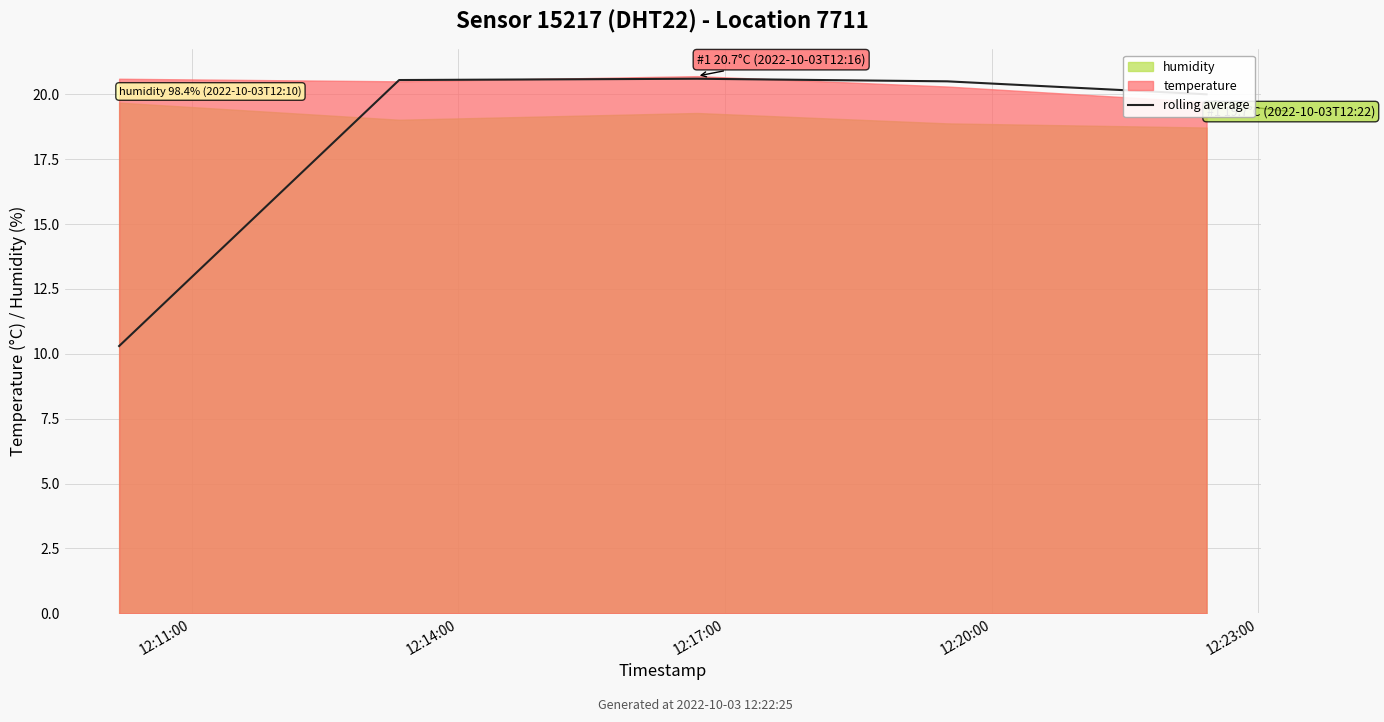

What is the label of the 3rd point from the right?

12:17:00